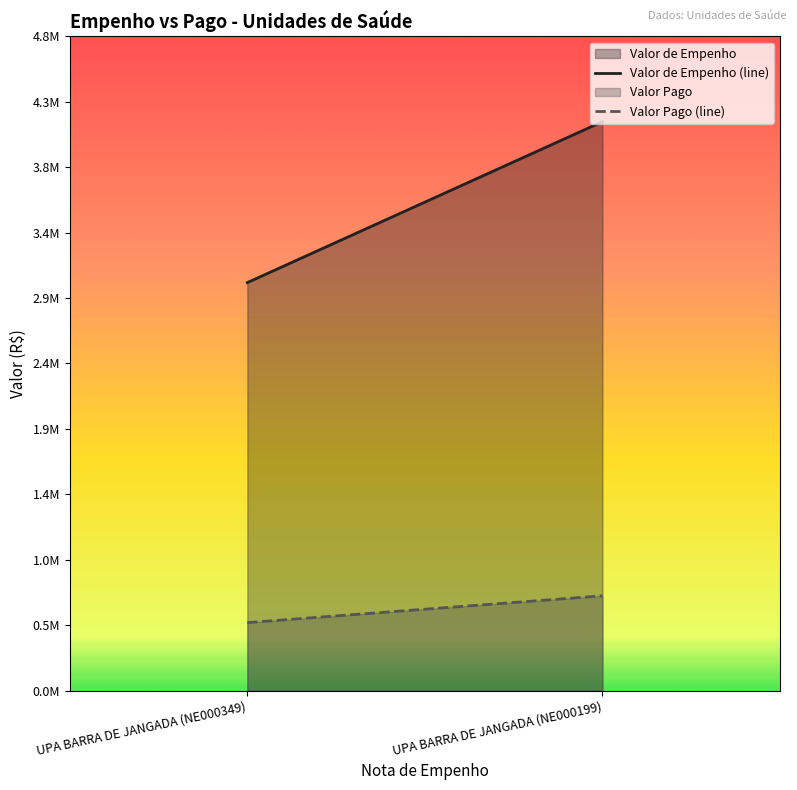

Is it true that Valor de Empenho (line) equals 4086497.8 at UPA BARRA DE JANGADA (NE000349)?

False